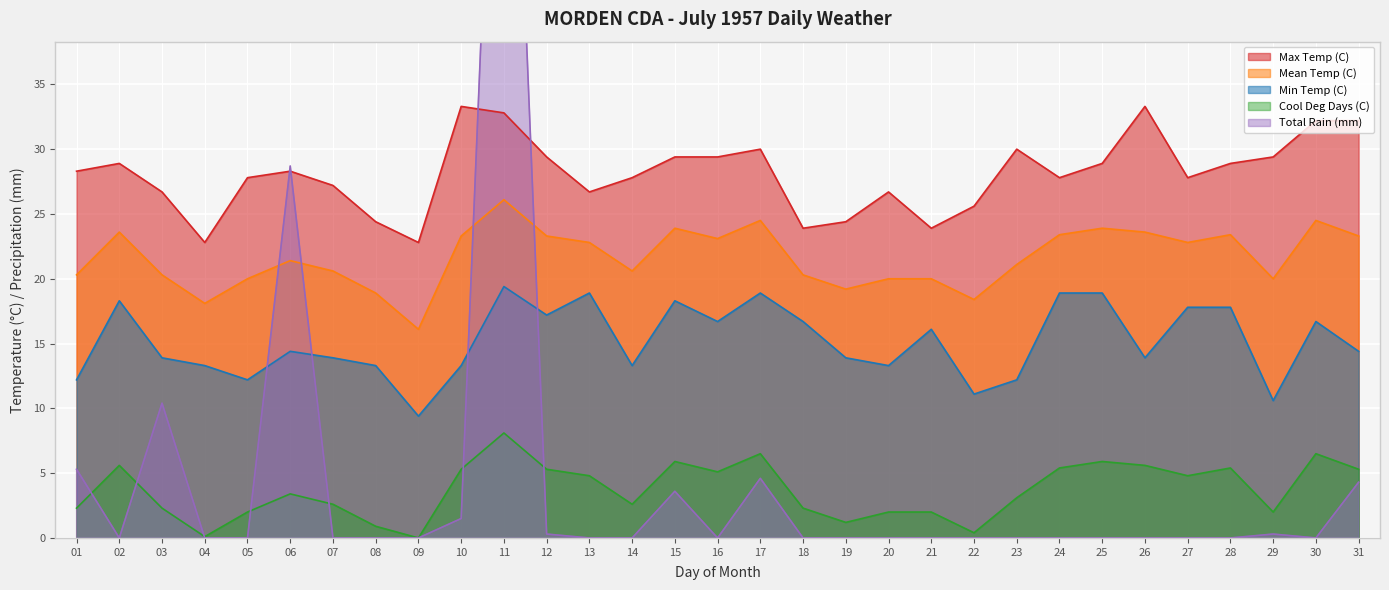

How many interior local valleys does the Max Temp (C) series have?

7